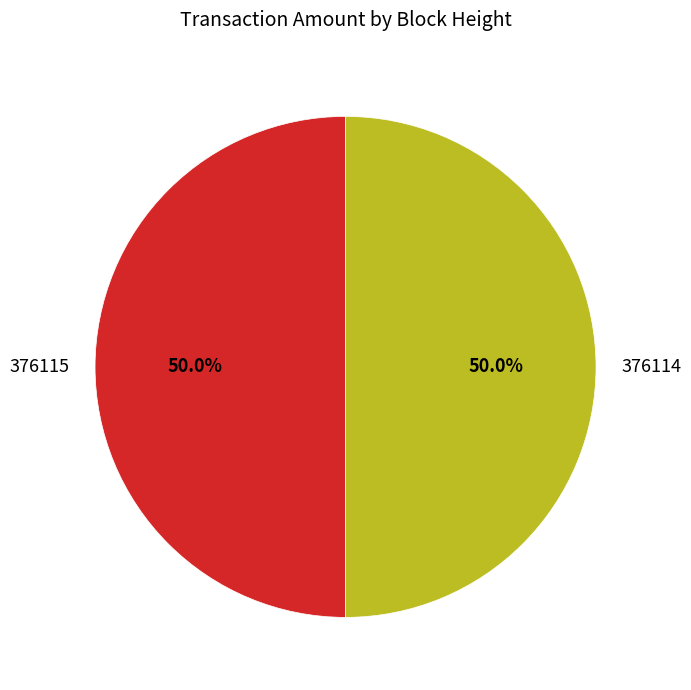

What is the ratio of the value at 376115 to the value at 376114?

1.0